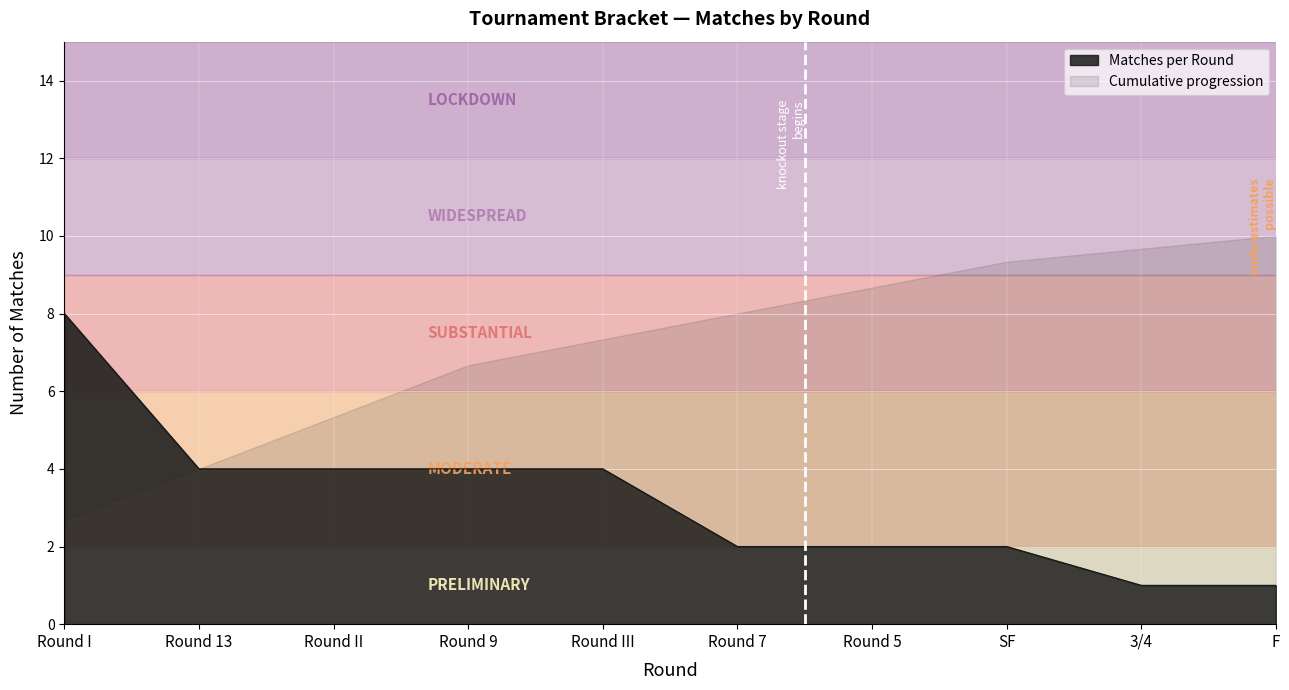

What position from the left is Round 5?

7